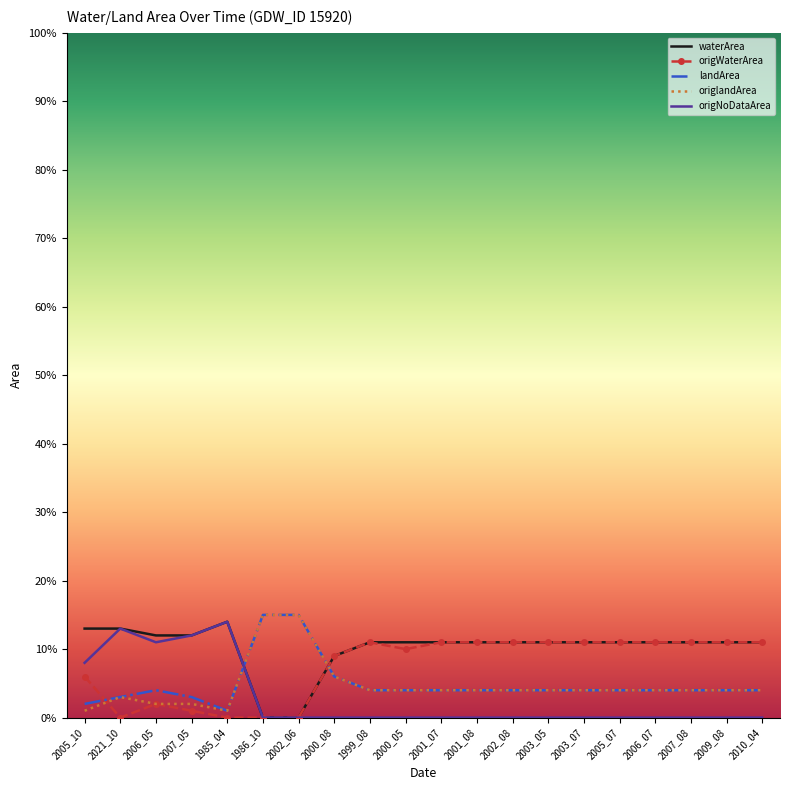

Between 2003_05 and 2009_08, which series saw the biggest shift?

waterArea